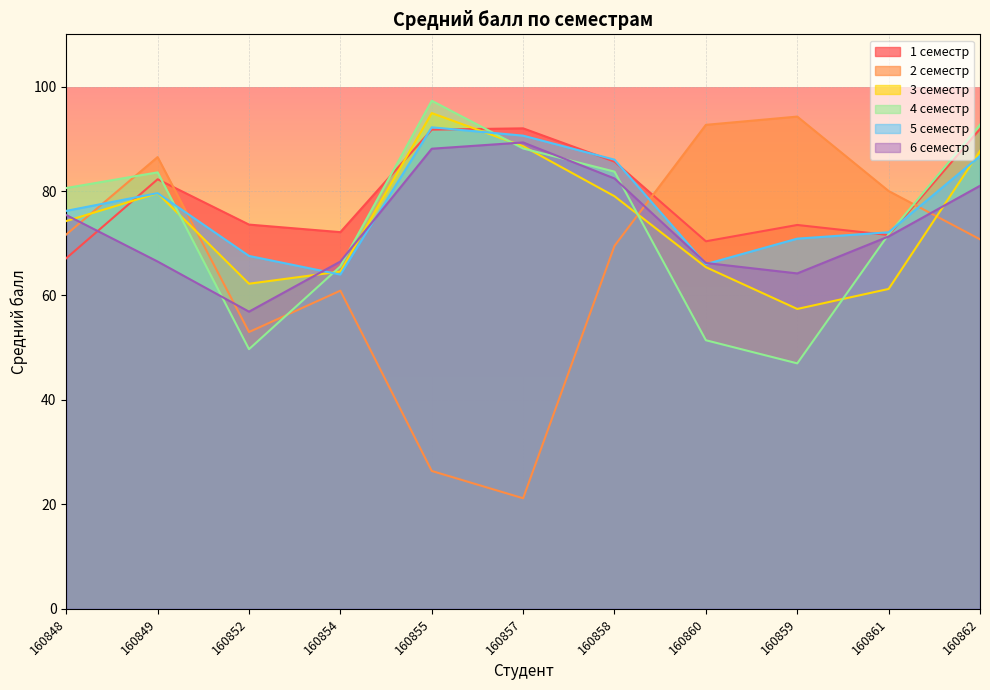

At which label does 6 семестр first exceed 71?

160848